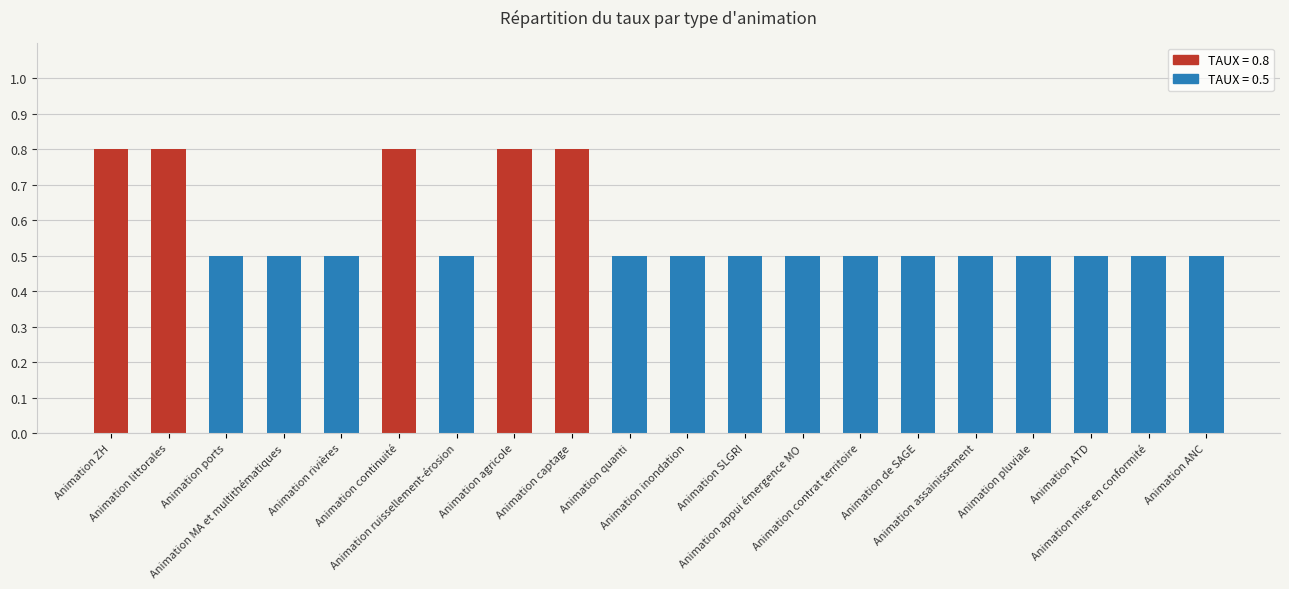

What is the minimum value shown in the chart?

0.5